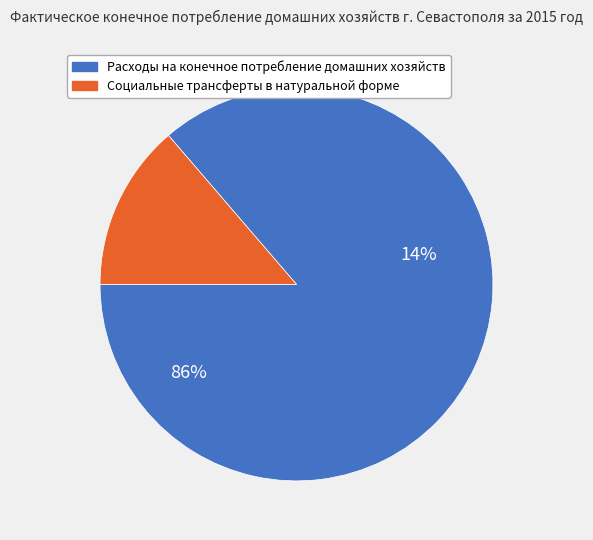

True or false: Расходы на конечное потребление домашних хозяйств accounts for 79% of the total.

False